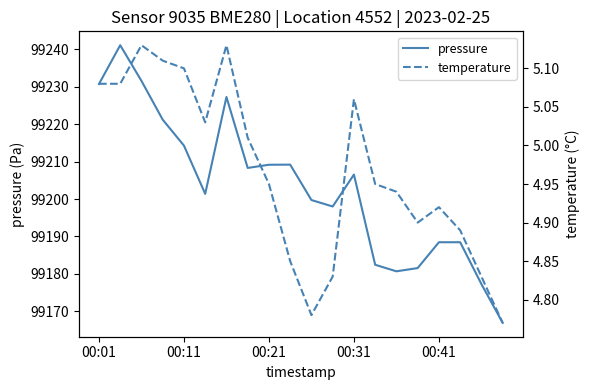

What is the smallest value displayed?

4.8